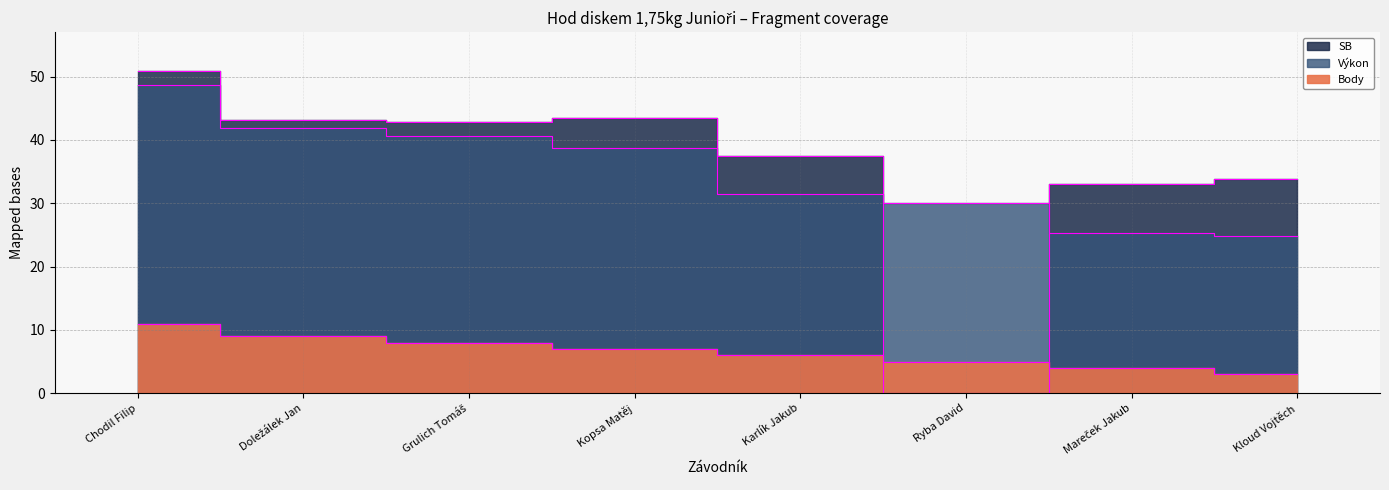

What position from the right is Doležálek Jan?

7